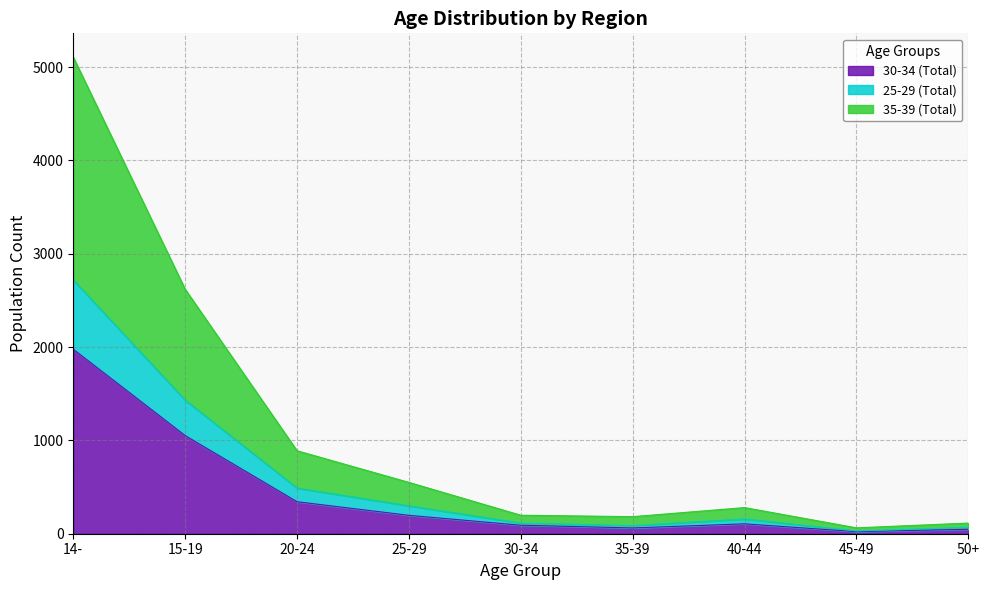

Which category has the lowest value across all series?

45-49